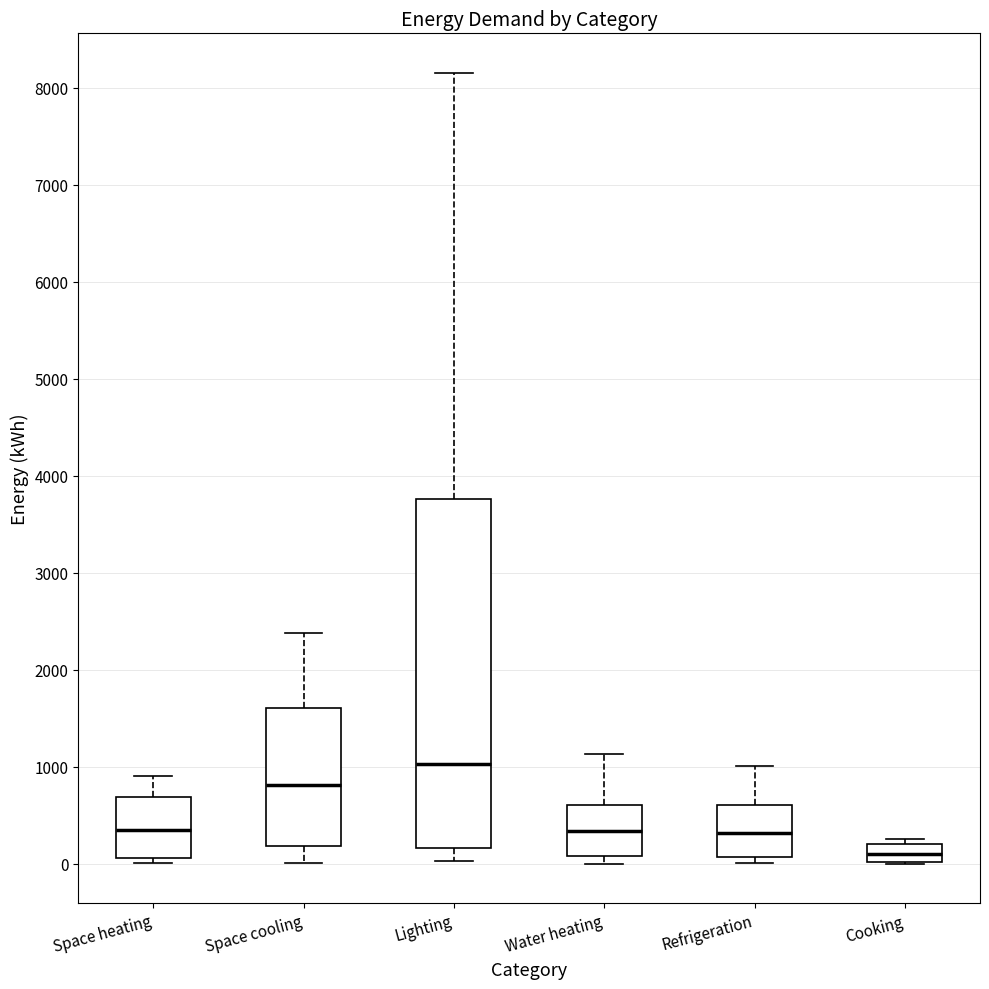

Where does the upper whisker of the box for Lighting end on the y-axis? The values are not printed on the chart, so give them approximately, as read against the axis.

8200